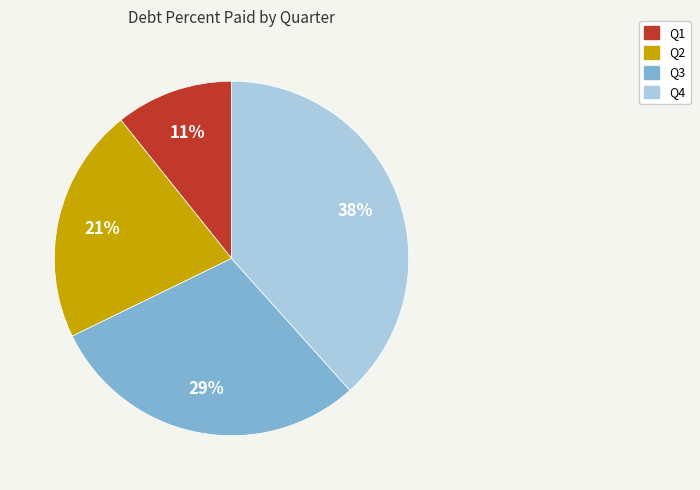

Which slice is the smallest?

Q1